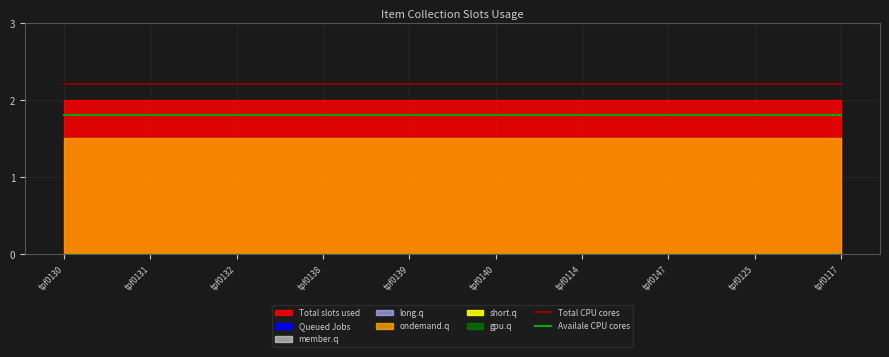

Is the value of Availale CPU cores at tpf0139 greater than the value of Total CPU cores at tpf0139?

No